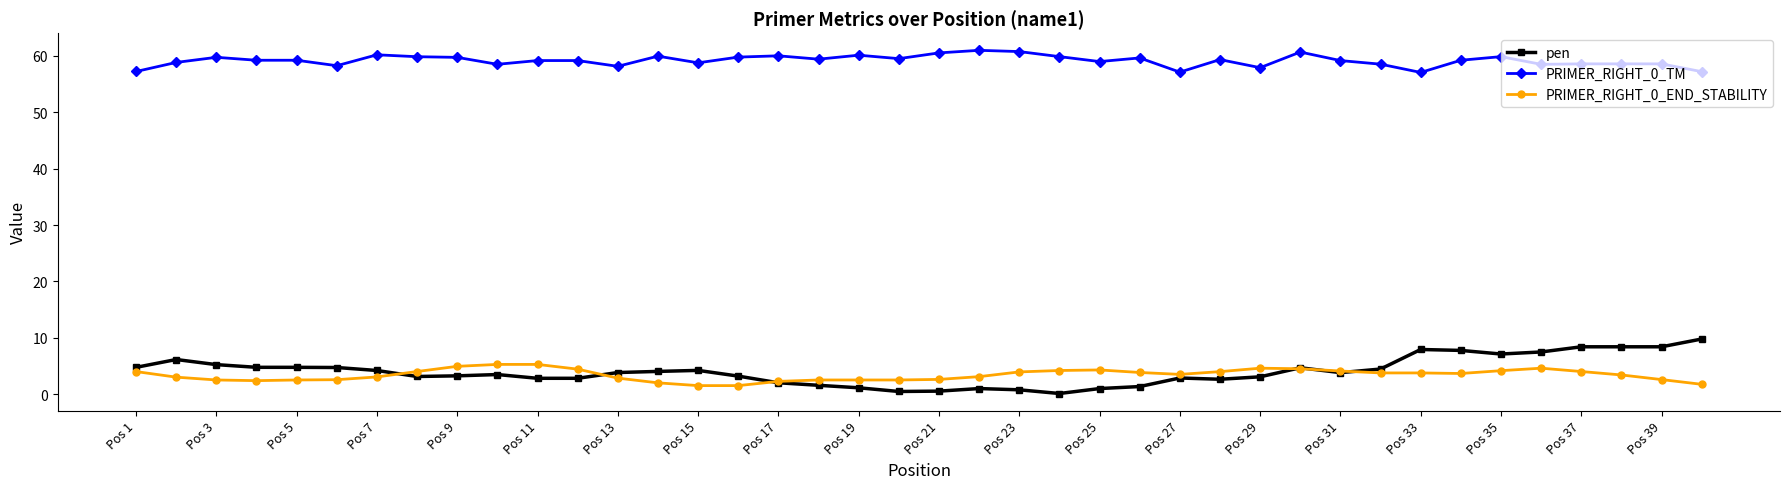

What is the difference between the second highest and minimum values in the pen series?

8.3